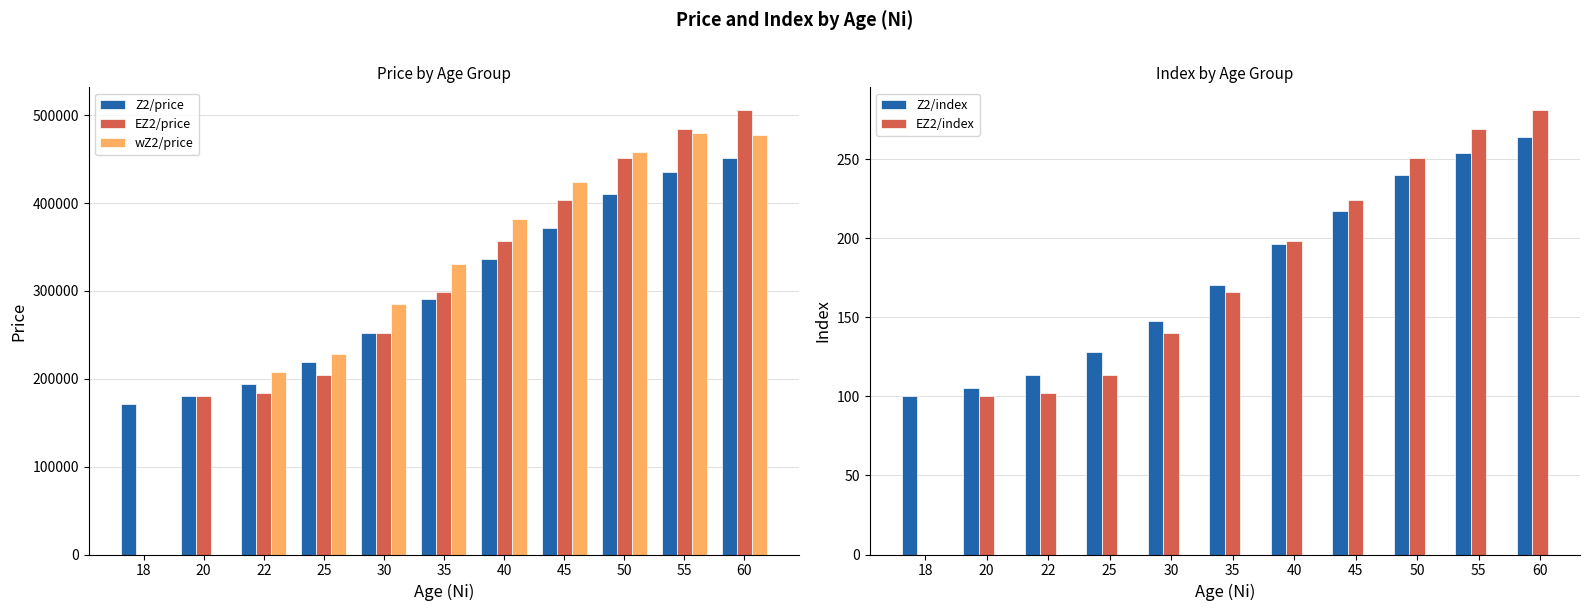

How many data points in Z2/index are less than 170?

5